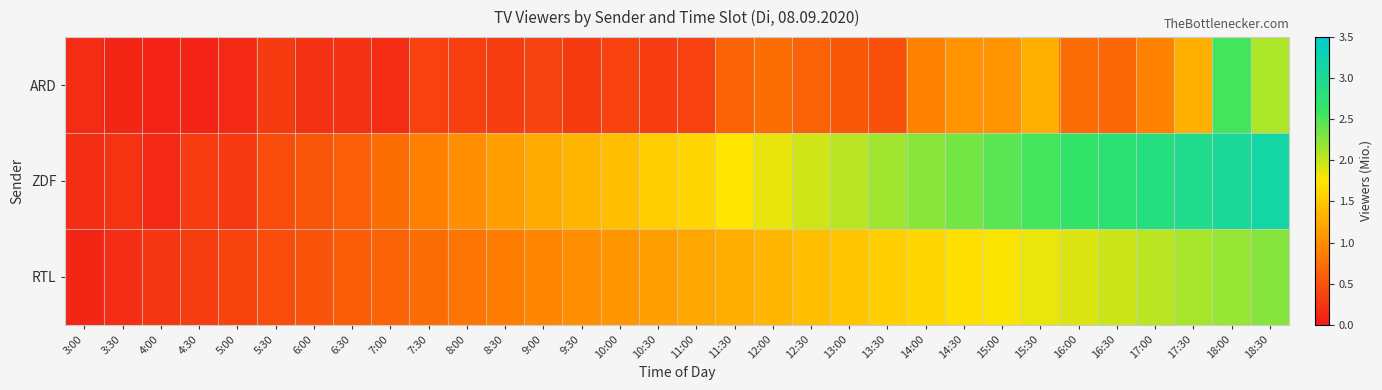

List the series in order of their overall mean, highest first.

ZDF, RTL, ARD